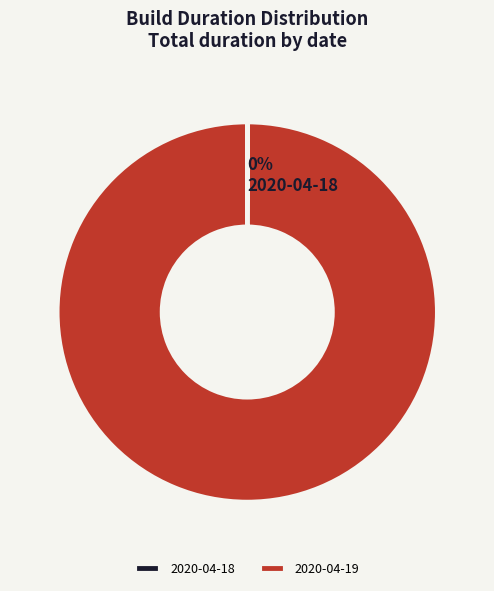

True or false: 2020-04-19 accounts for 100% of the total.

True